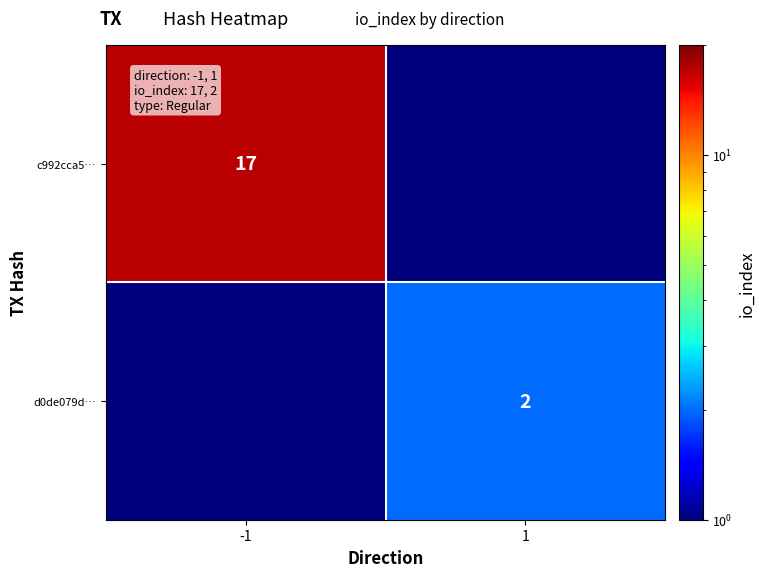

The c992cca5… series shows 17.0 at -1. True or false?

True